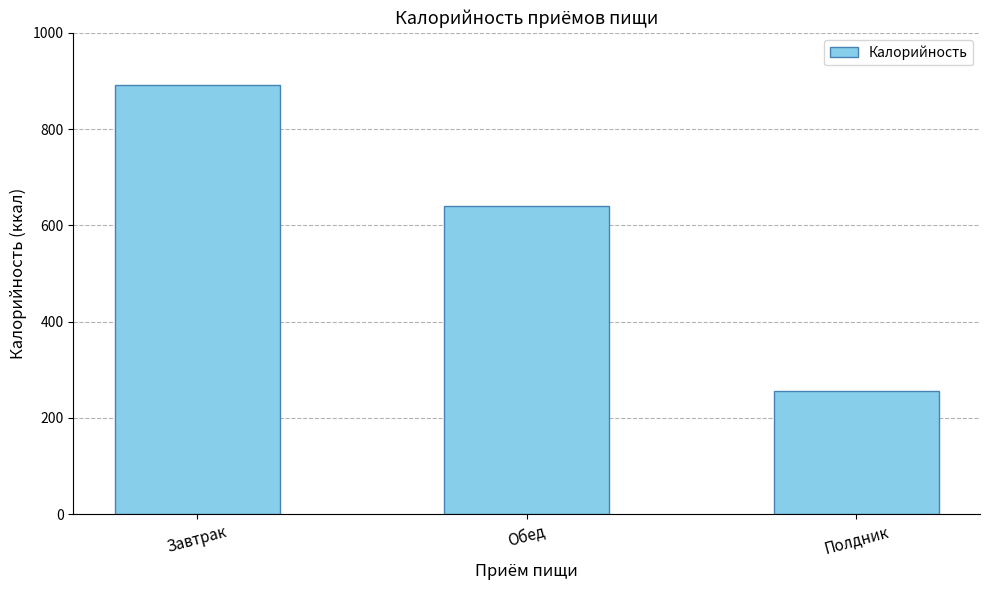

List the labels in order of value, smallest first.

Полдник, Обед, Завтрак